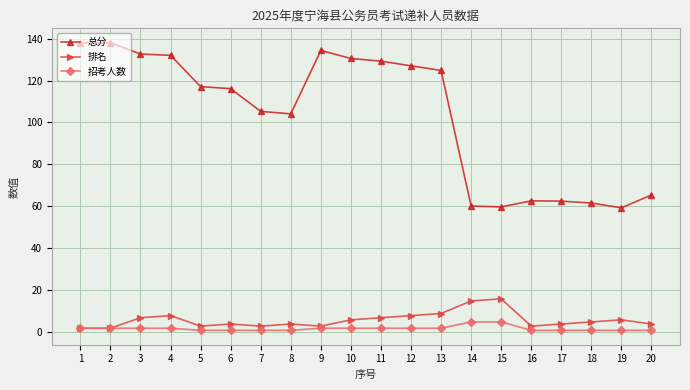

What is the difference between the maximum and minimum values in the 排名 series?

14.0